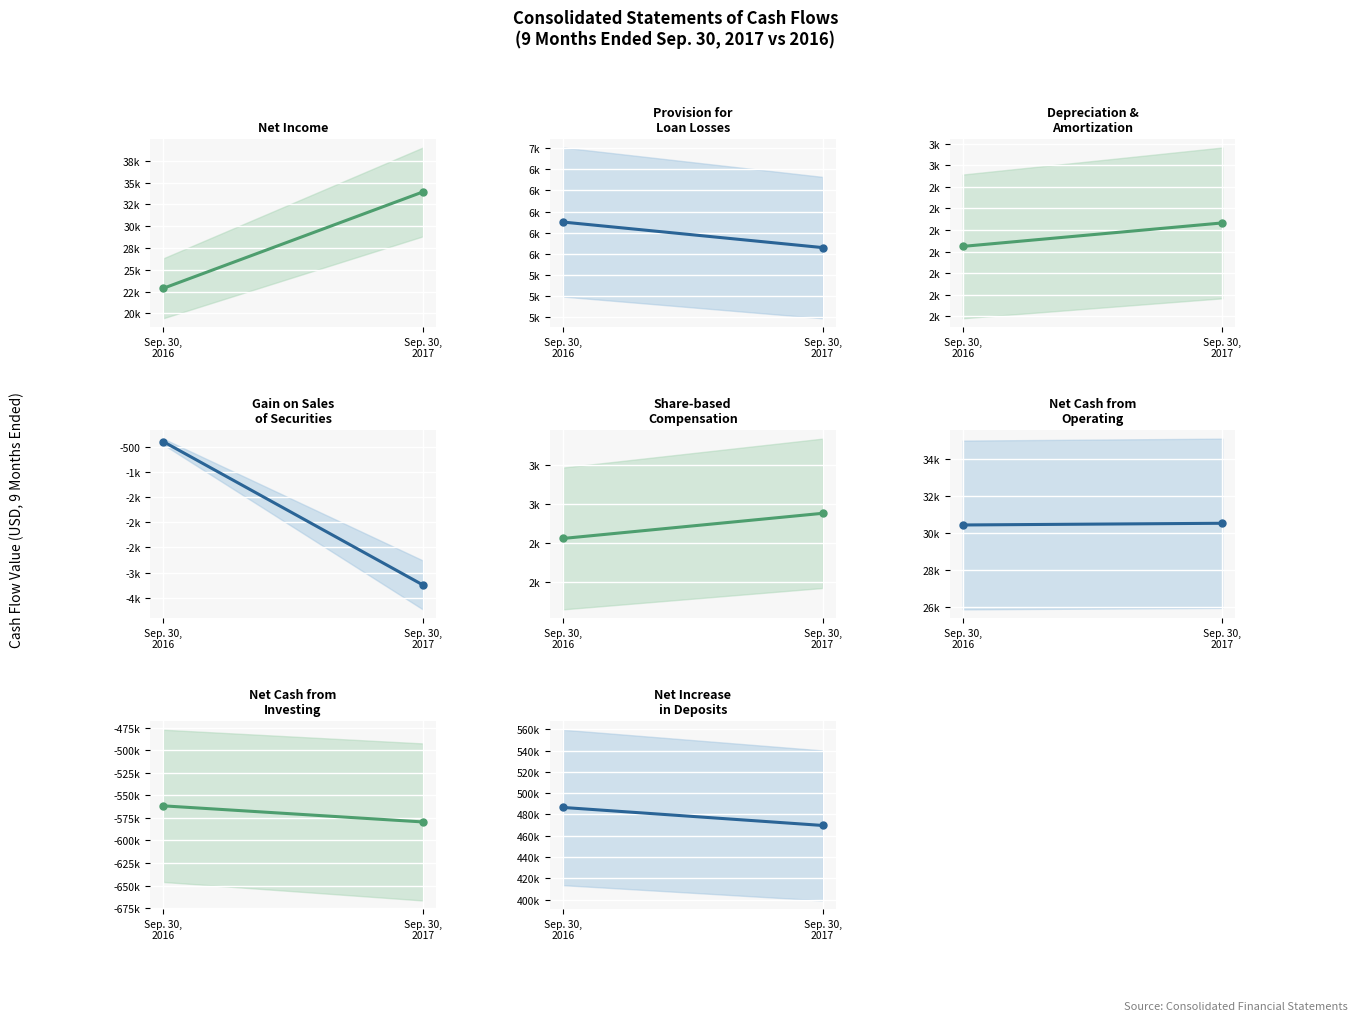

What is the sum of all Sep. 30, 2016 values?

-11721